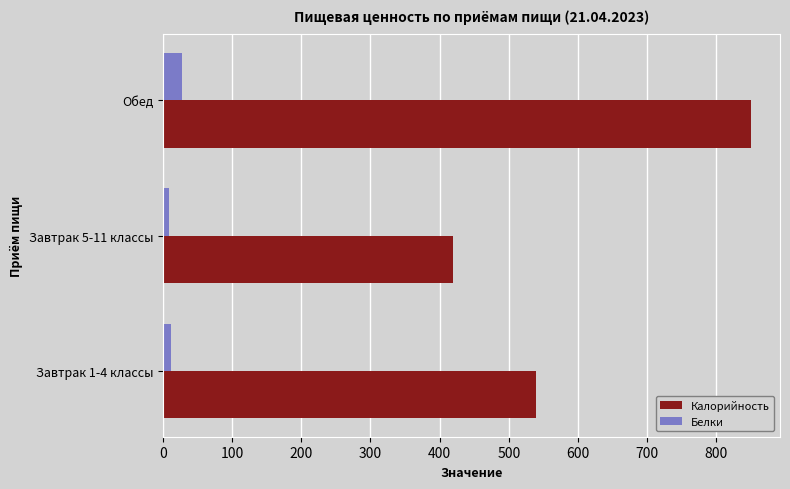

Rank the categories by Калорийность value from highest to lowest.

Обед, Завтрак 1-4 классы, Завтрак 5-11 классы